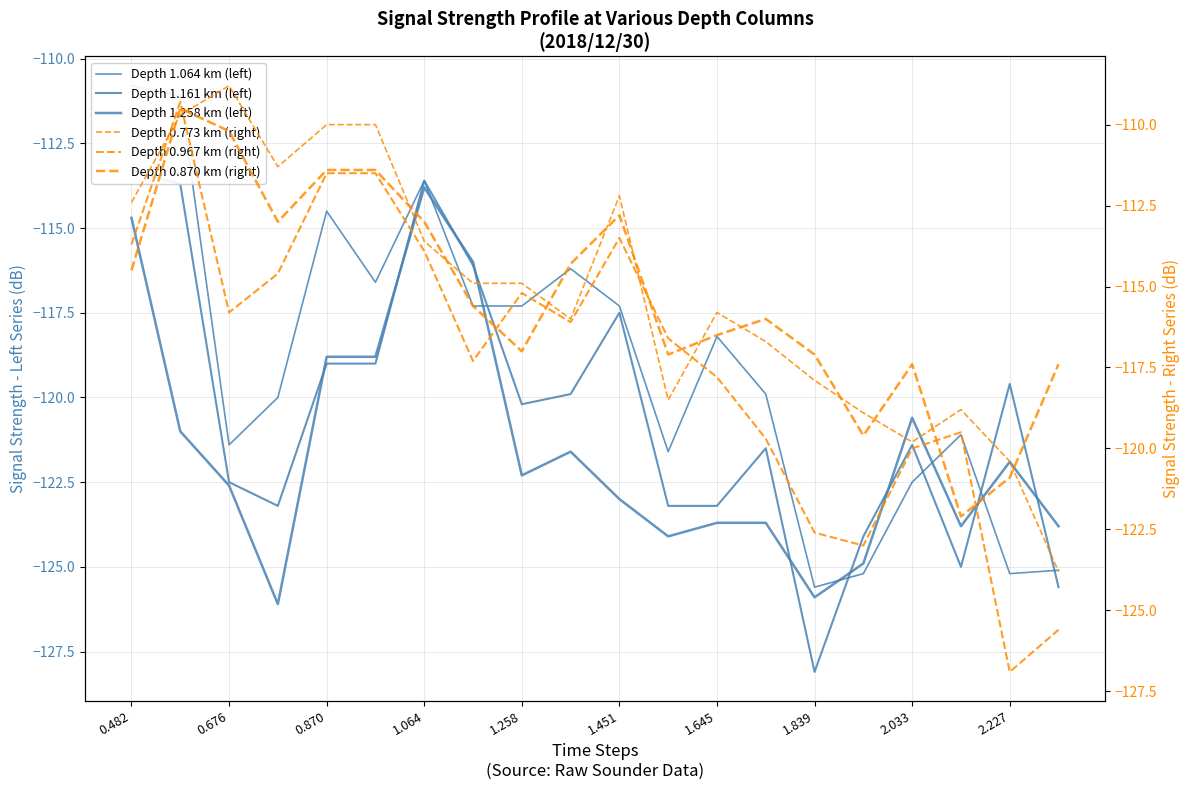

What is the highest value of the Depth 1.161 km (left) series?

-113.3